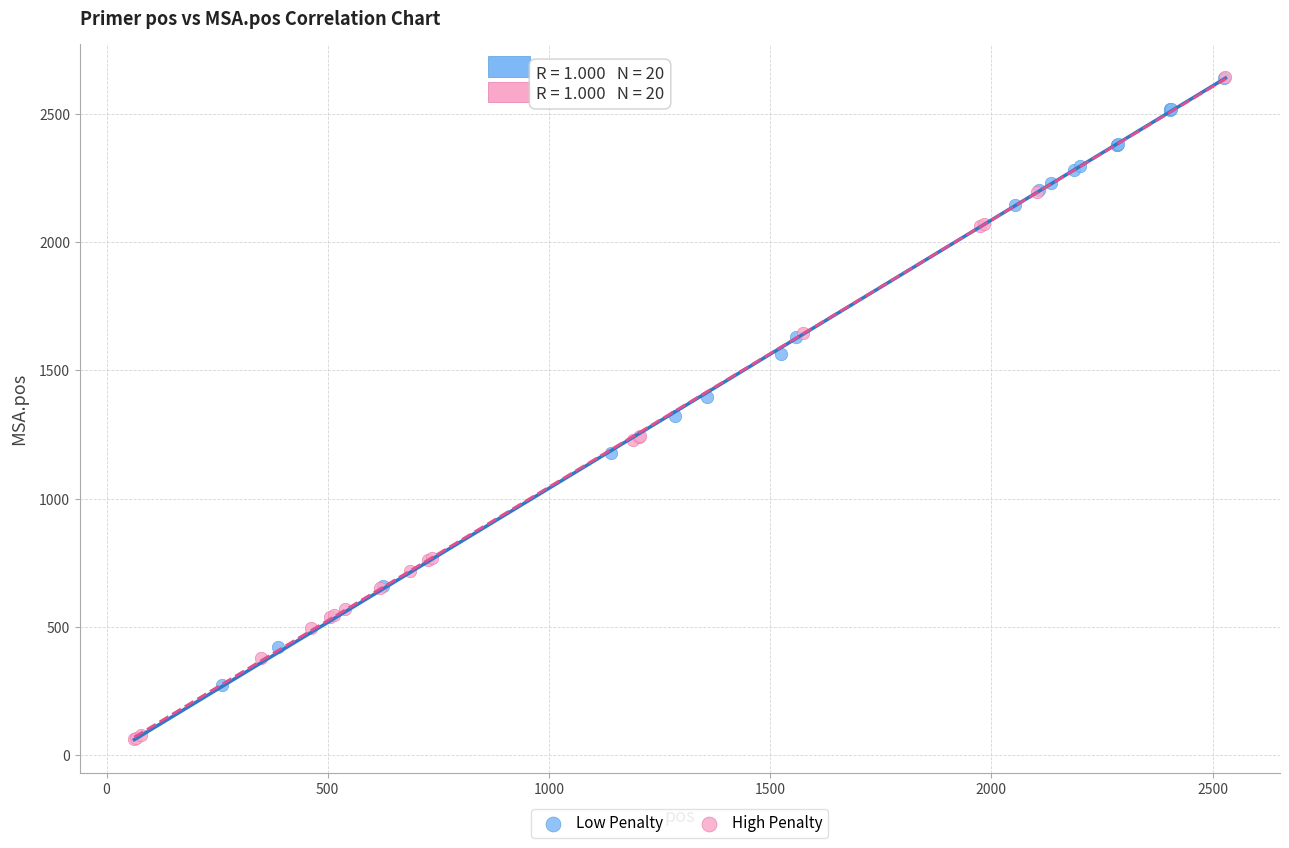

What are all the series names shown in the legend?

Low Penalty, High Penalty